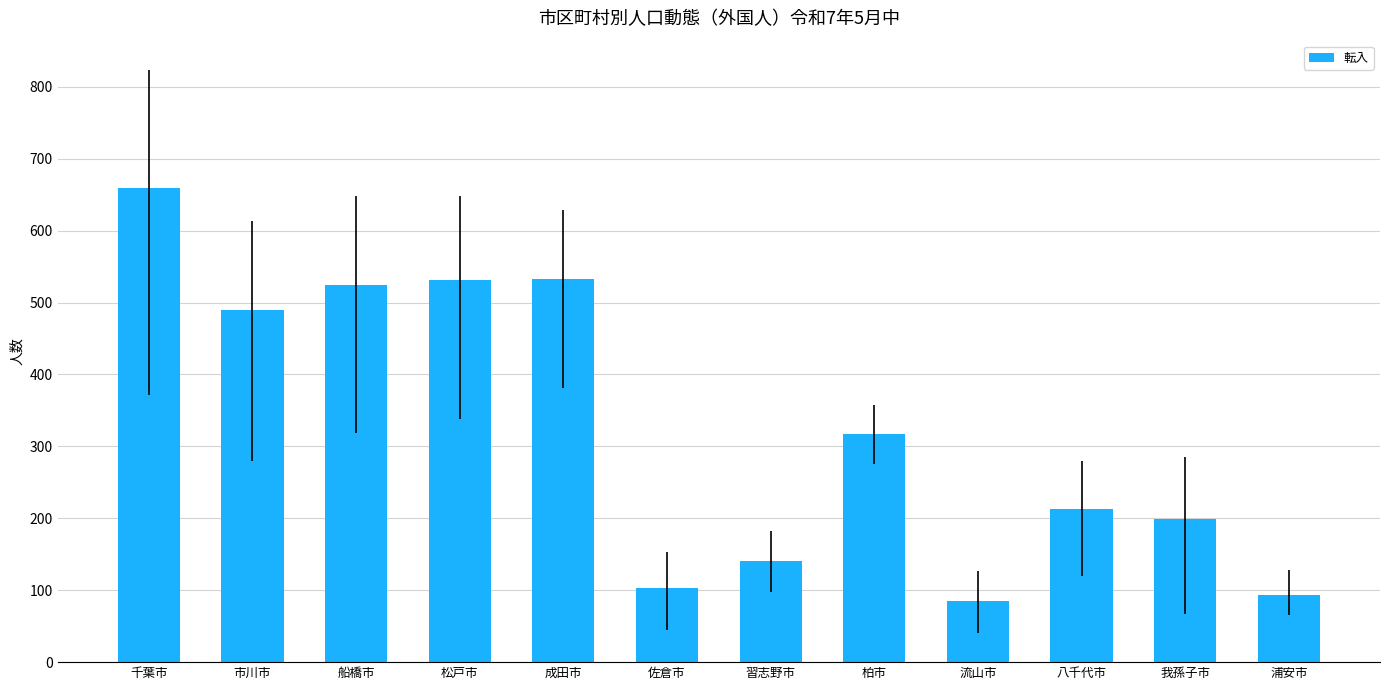

What is the smallest value displayed?

85